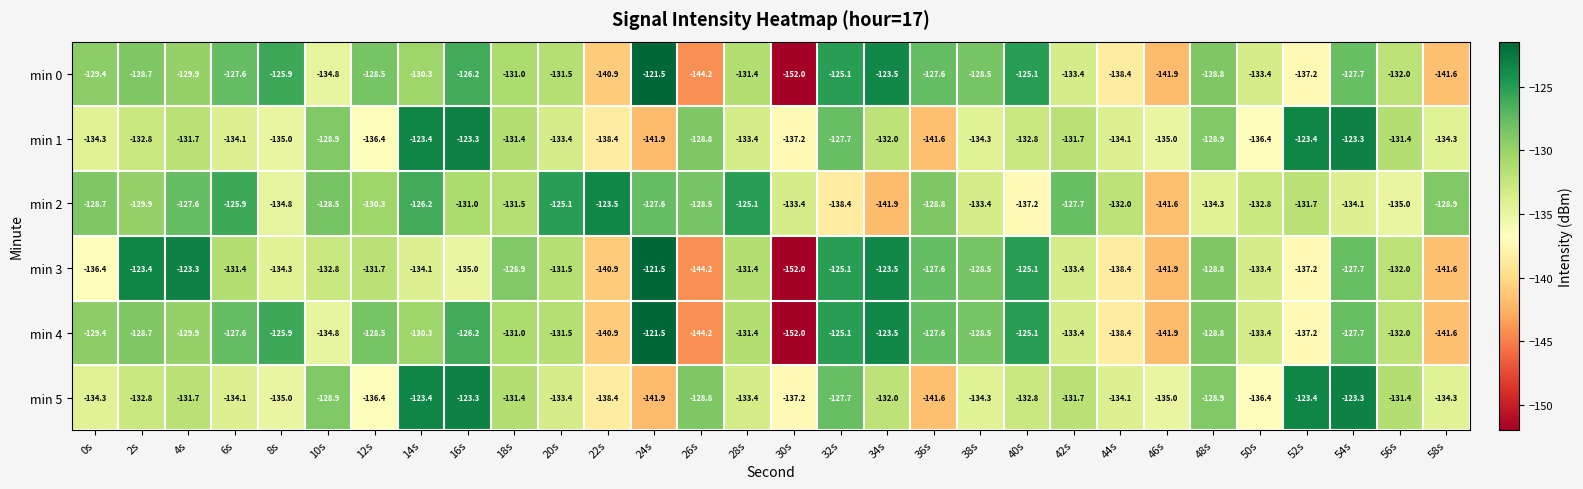

What is the spread (max minus min) of values at 32s?

13.3